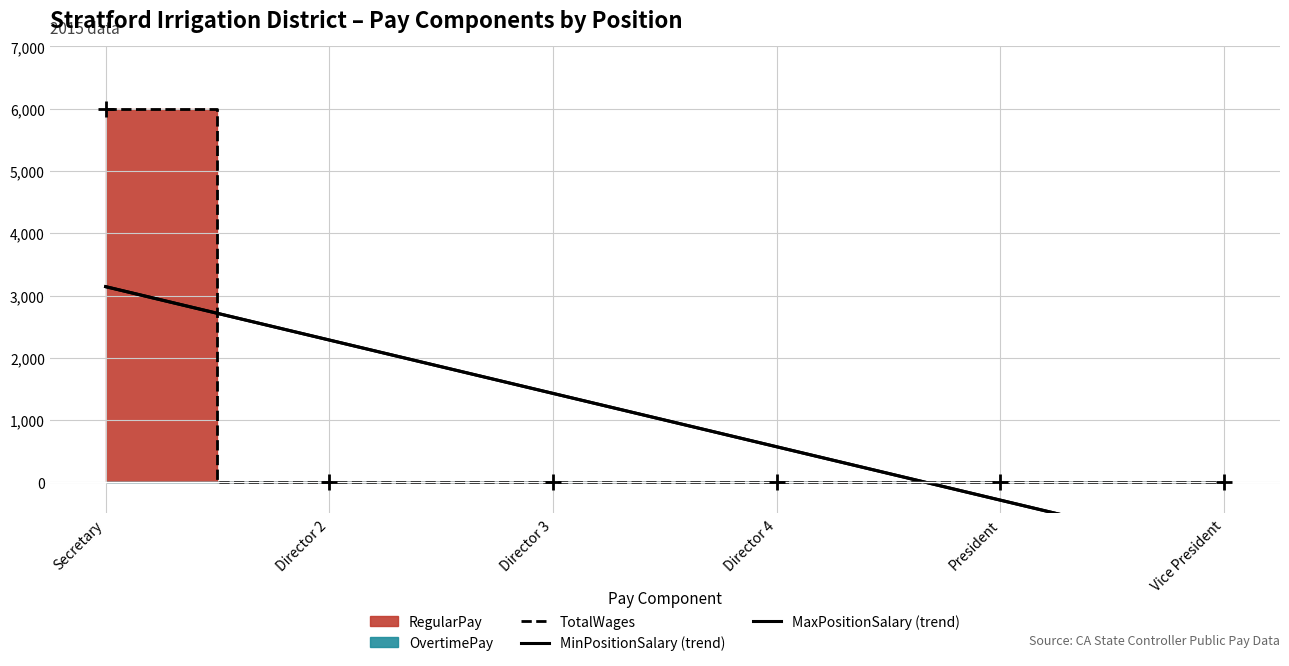

Is the value of MaxPositionSalary (trend) at Director 4 greater than the value of TotalWages at Secretary?

No